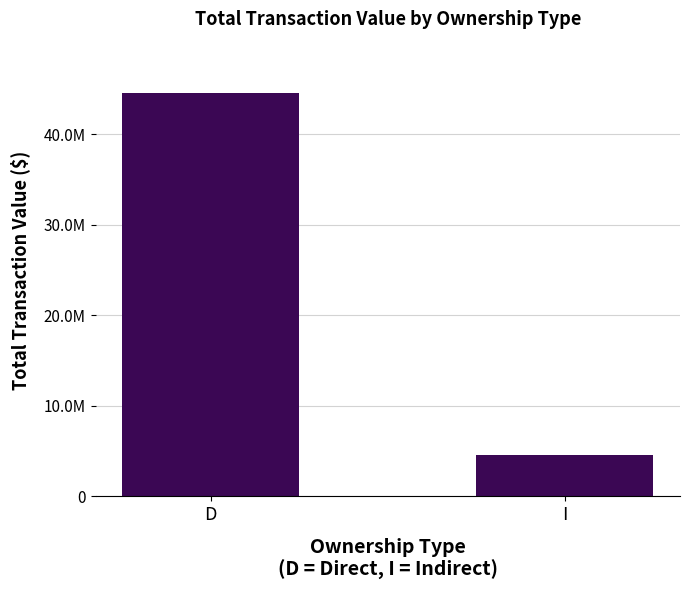

Between I and D, which is larger?

D